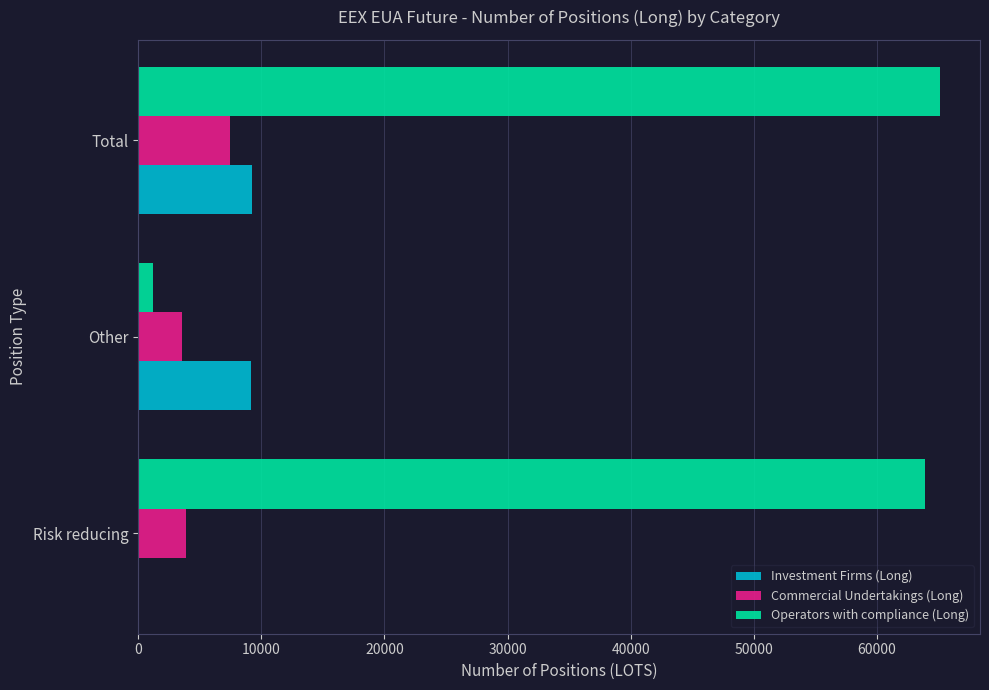

Is it true that Commercial Undertakings (Long) equals 1493 at Risk reducing?

False